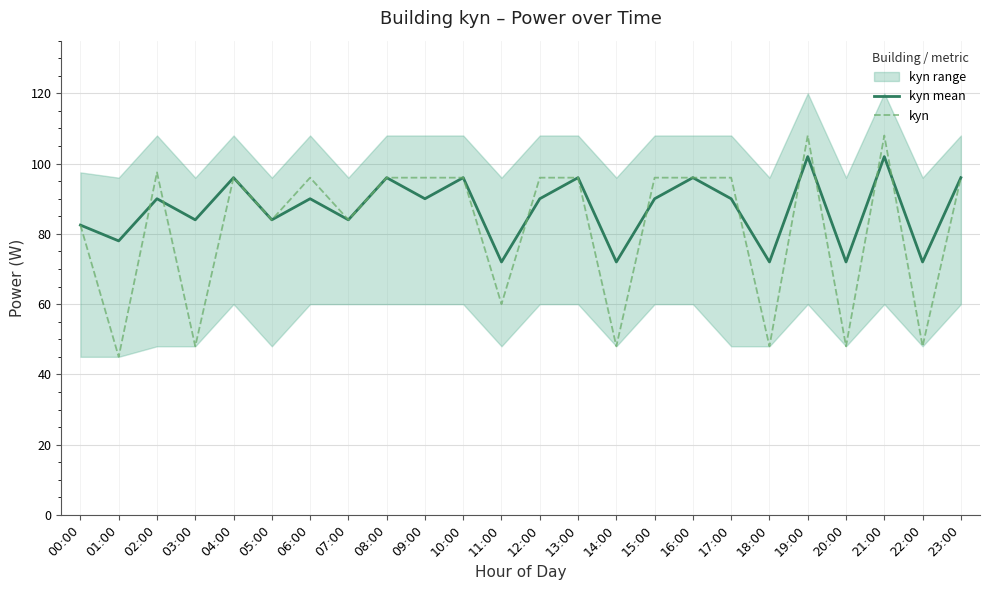

At which category is the sum across all series the highest?

19:00